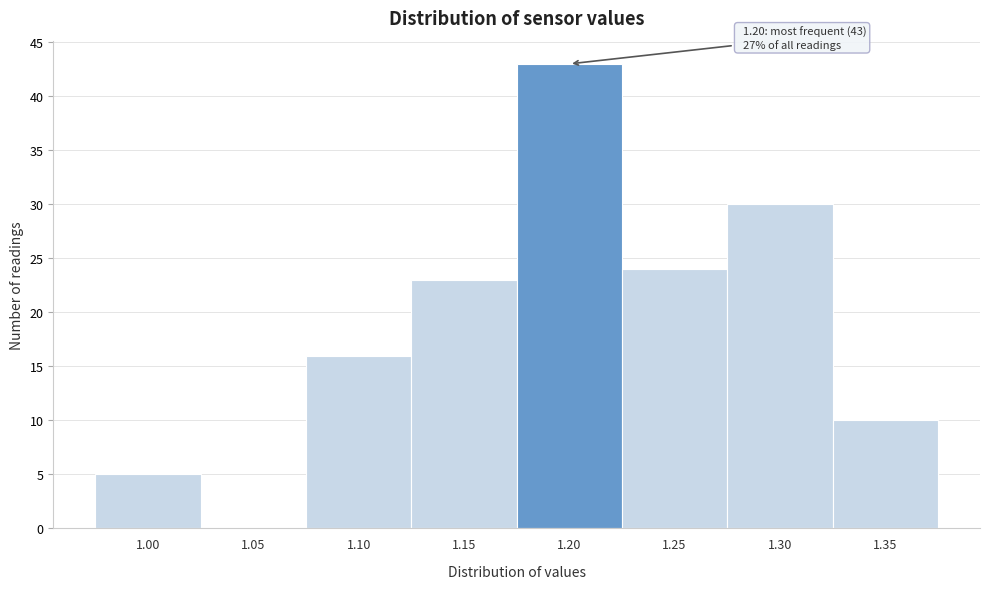

Which range on the x-axis has the tallest bar?

1.175 to 1.225